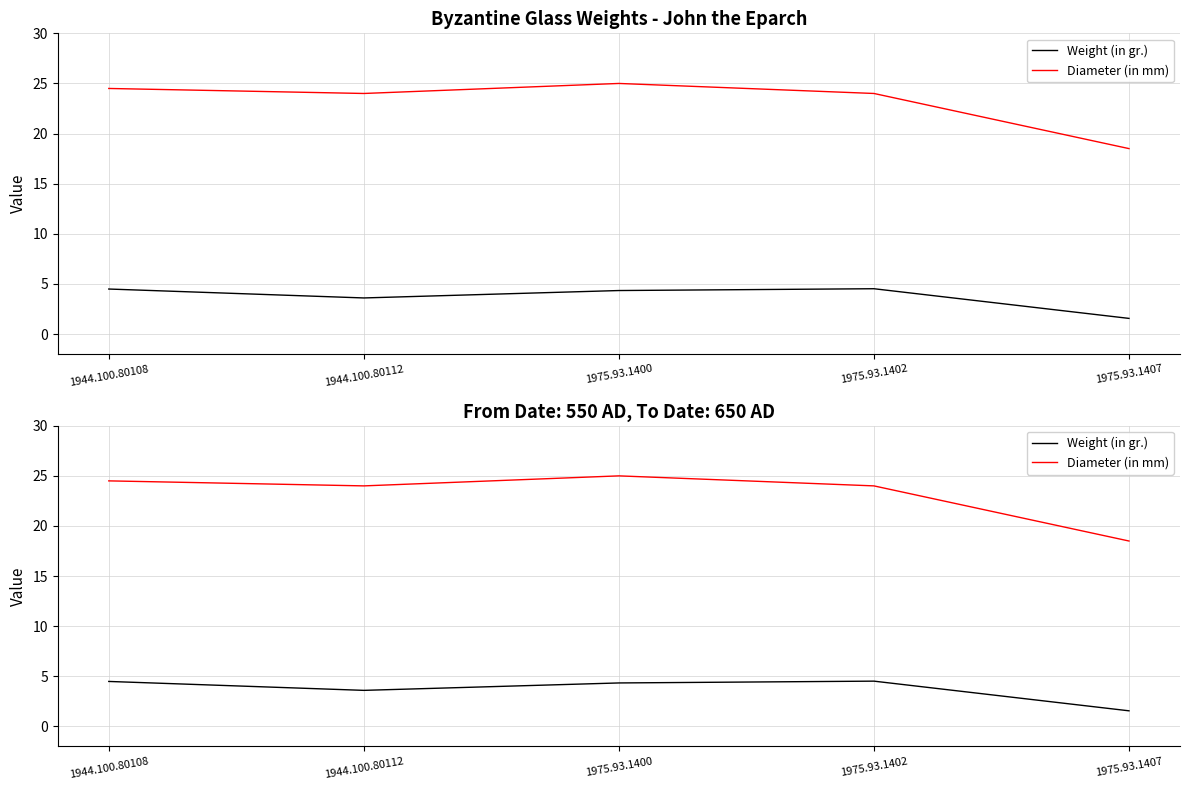

At 1975.93.1402, list the series in order from smallest to largest.

Weight (in gr.), Diameter (in mm)